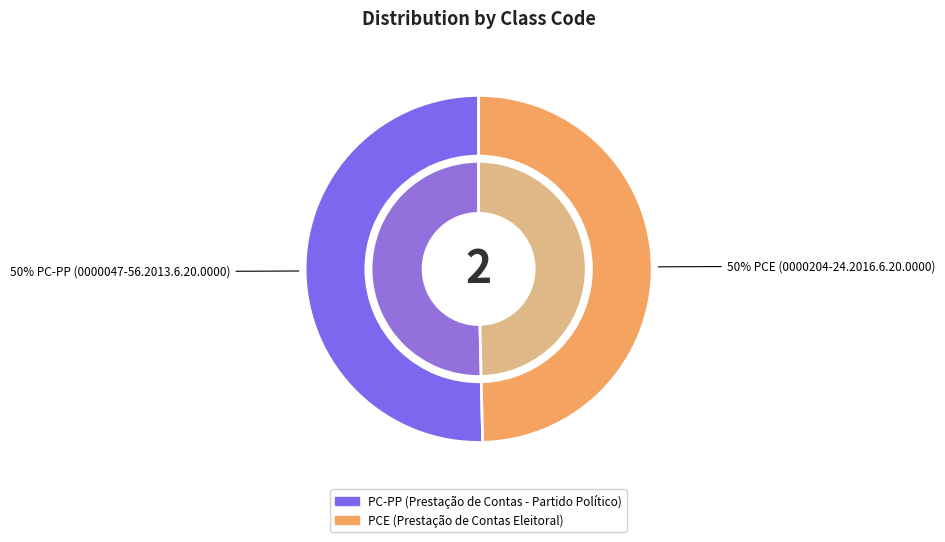

Which category has the smallest portion of the pie?

PCE (0000204-24.2016.6.20.0000)